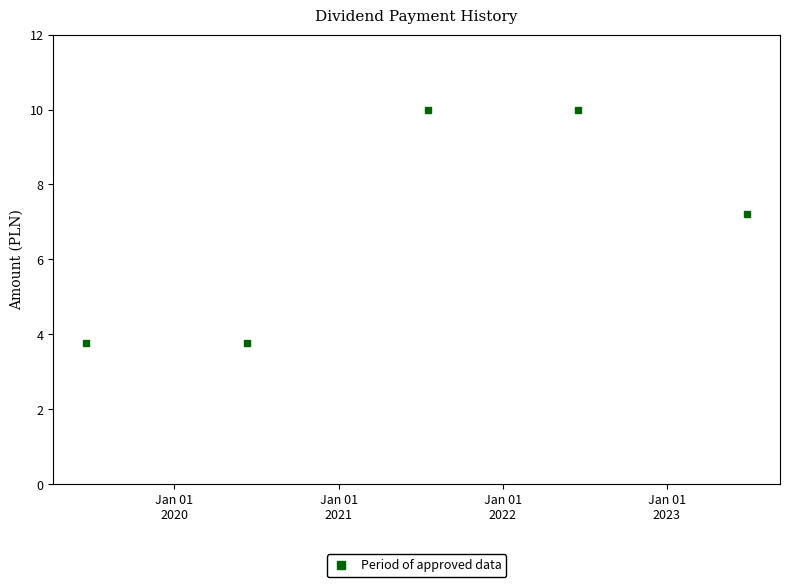

True or false: there are more than 1 points higher than both neighbors.

False